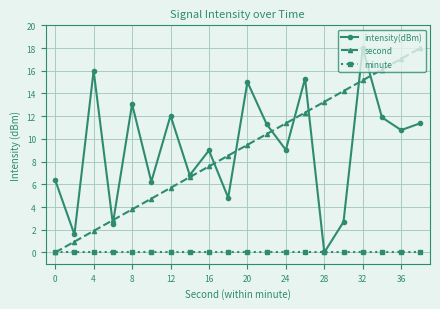

What is the greatest value displayed?

18.0